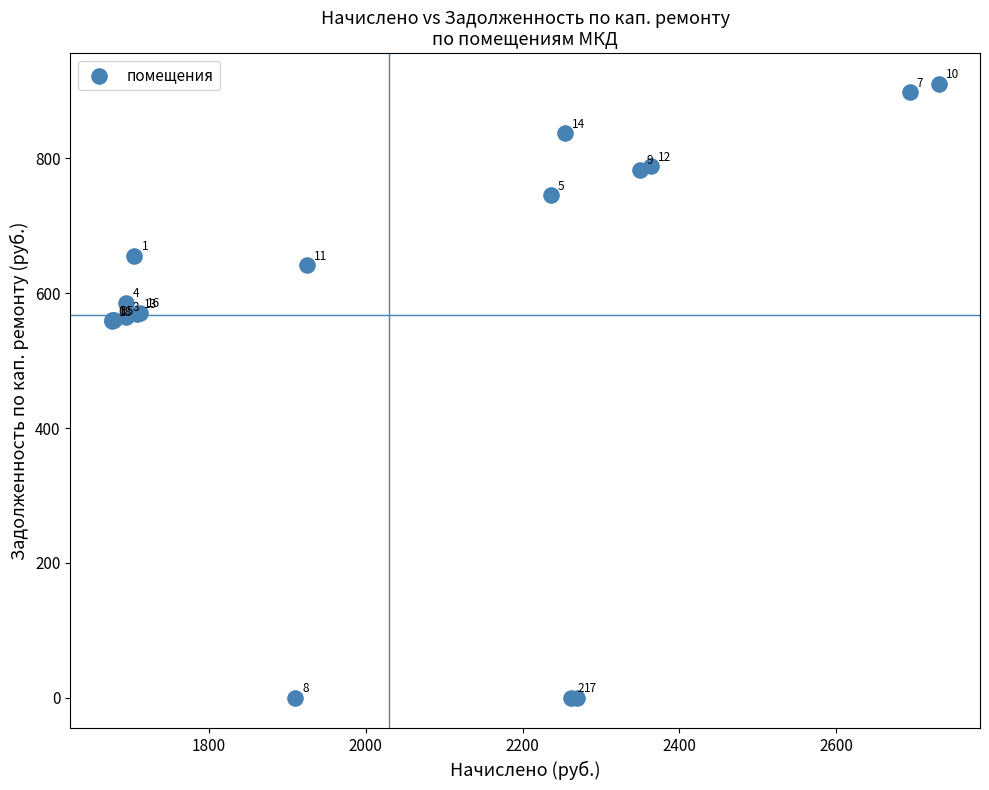

What Y value in the scatter plot is closest to 455?

558.5